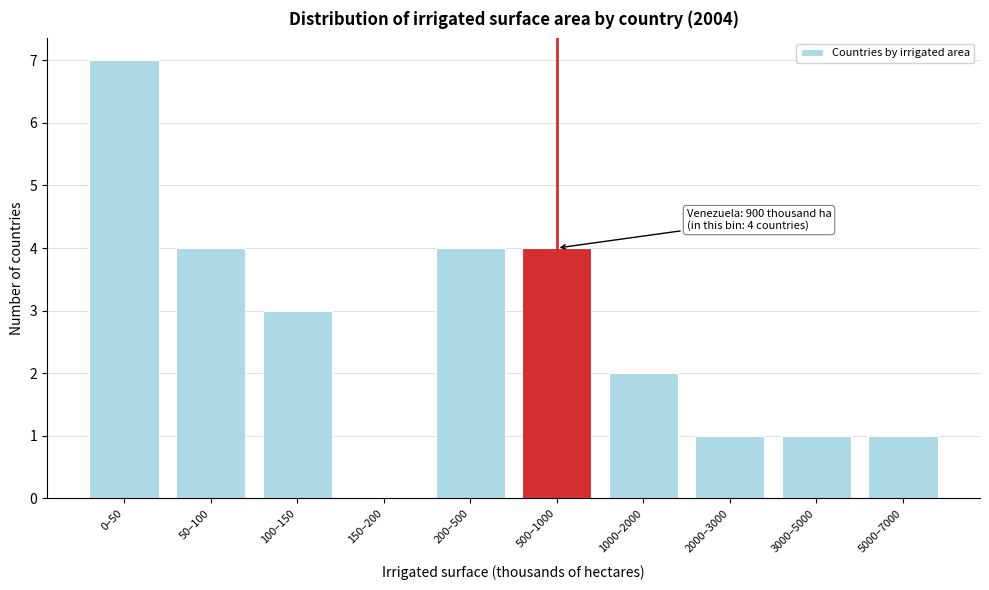

Reading left to right, list all the values displayed in this chart.

0–50=7	50–100=4	100–150=3	150–200=0	200–500=4	500–1000=4	1000–2000=2	2000–3000=1	3000–5000=1	5000–7000=1